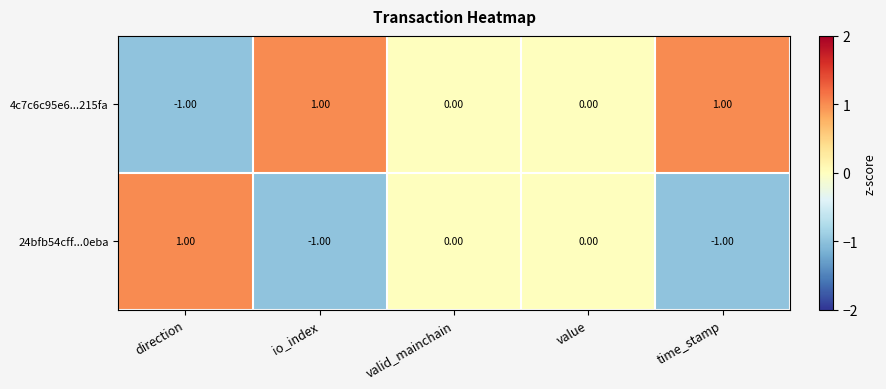

Which series has the largest total across all categories?

4c7c6c95e6...215fa